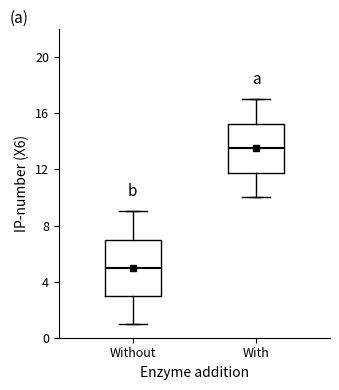

Reading left to right, transcribe this box plot: for each box, give where its median line is, the range the box spans, and where its two whiskers end, as read against the y-axis. The values are not printed on the chart, so give them approximately, as read against the axis.

Without: median 5.0, box 3.0 to 7.0, whiskers 1.0 to 9.0
With: median 13.5, box 12.0 to 15.5, whiskers 10.0 to 17.0